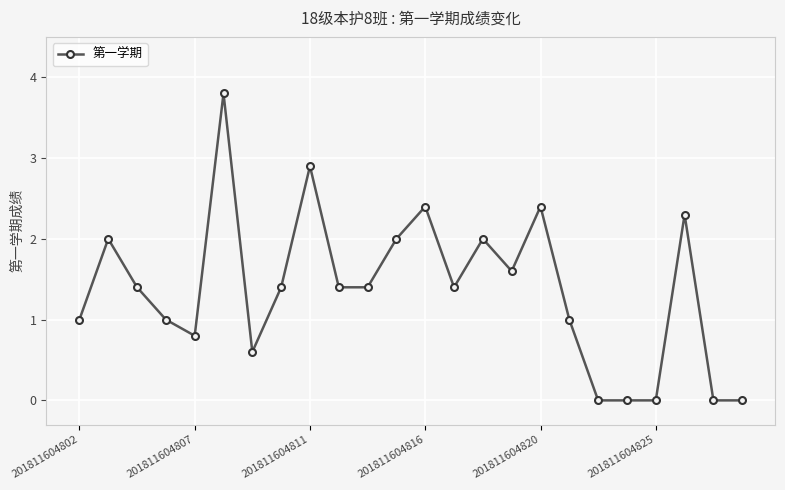

What is the sum of all values?

32.8